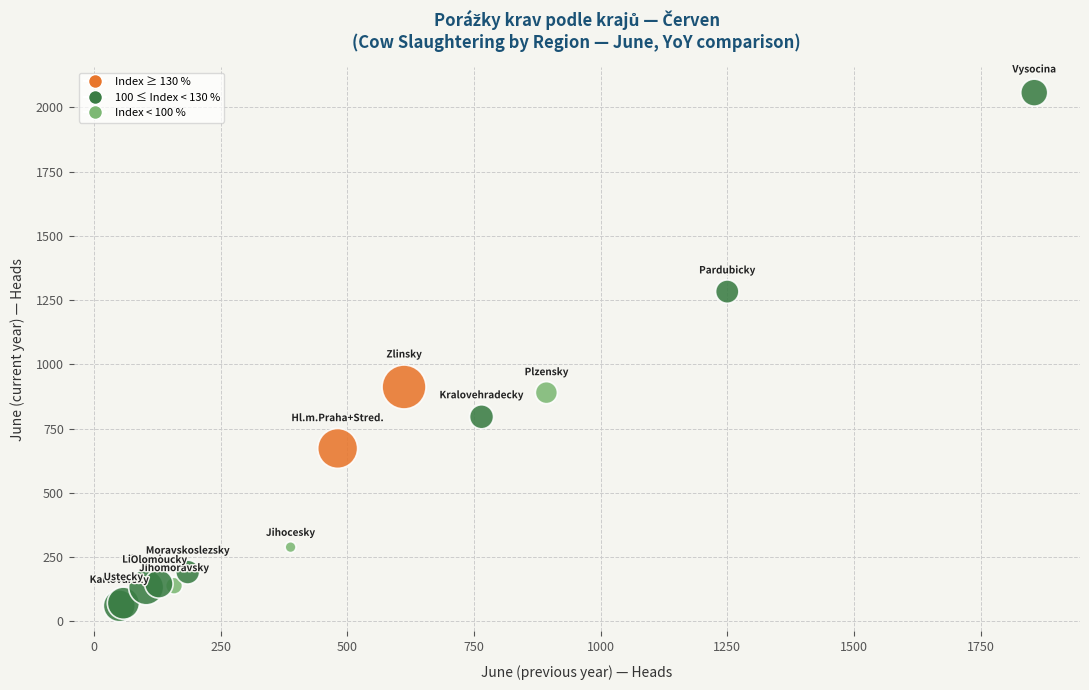

What Y value in the scatter plot is closest to 1059?

912